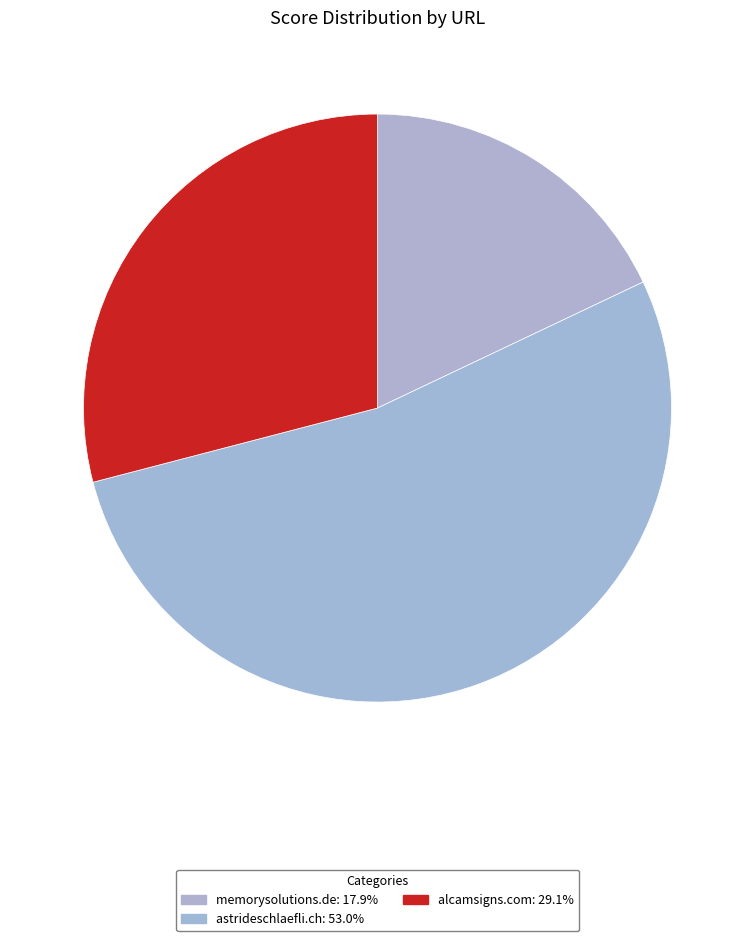

What is the total percentage of memorysolutions.de and astrideschlaefli.ch?

70.9%